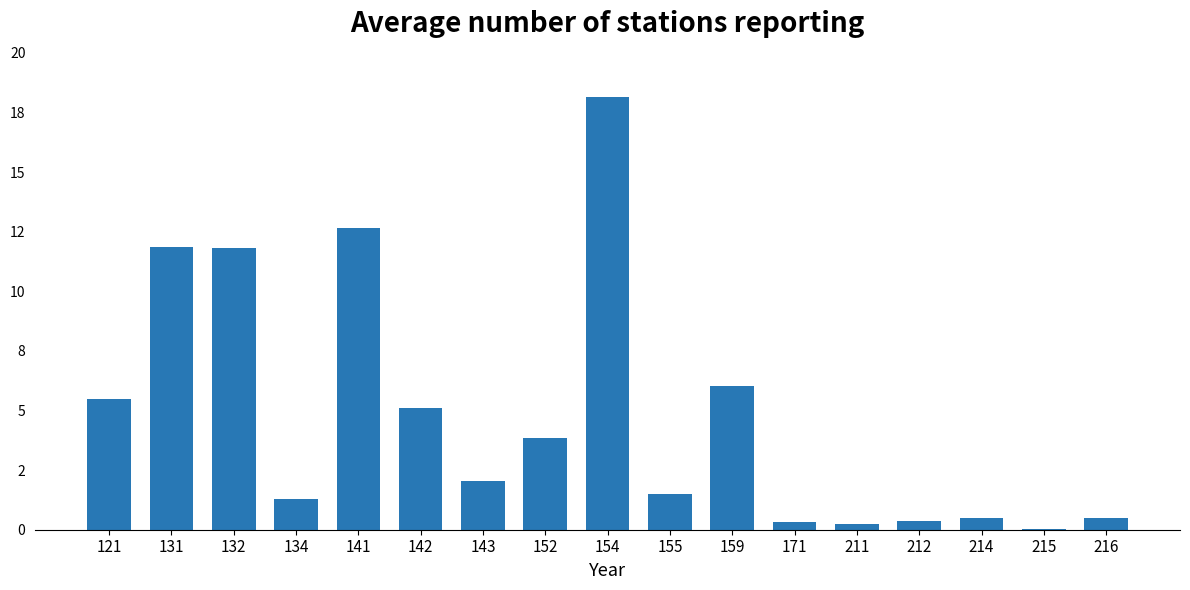

List the labels in order of value, largest first.

154, 141, 131, 132, 159, 121, 142, 152, 143, 155, 134, 214, 216, 212, 171, 211, 215